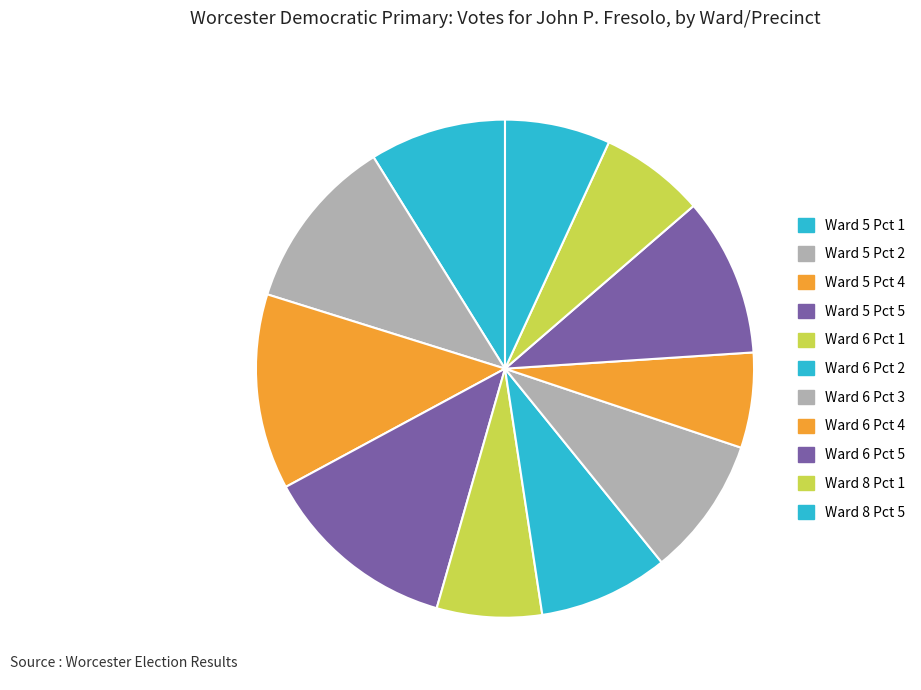

Is it true that Ward 8 Pct 5 is 16% of the pie?

False